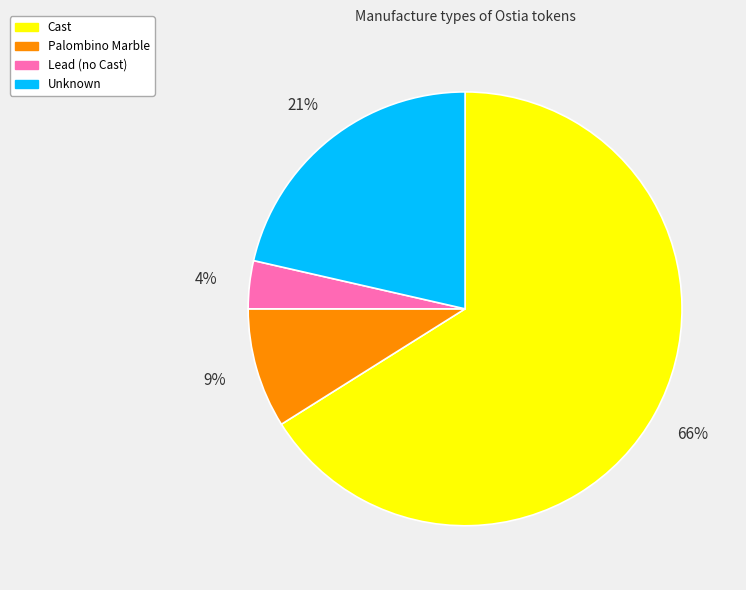

Is Cast the majority of the pie?

Yes